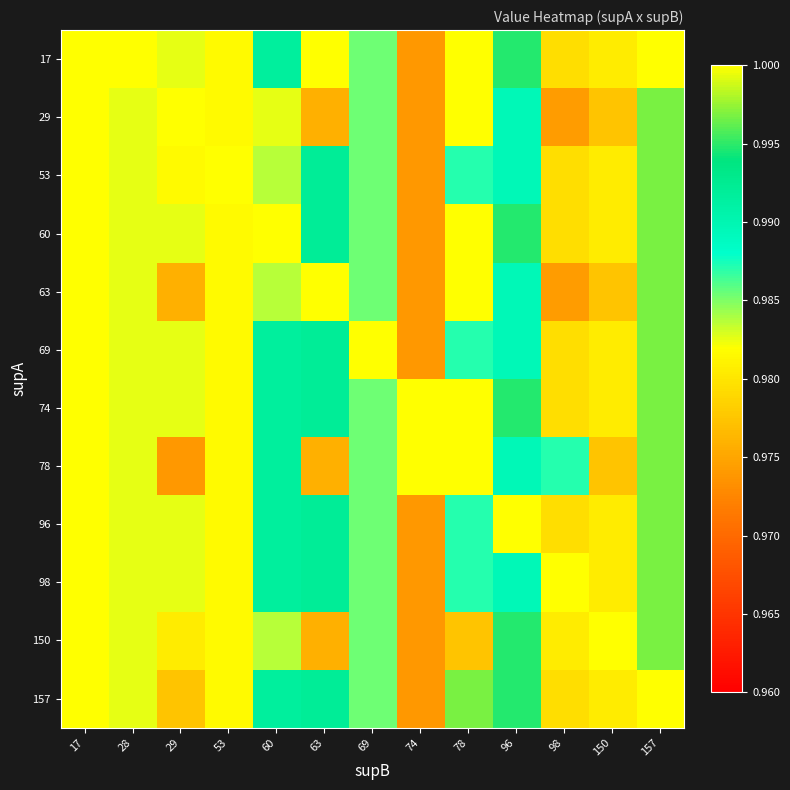

What is the smallest value displayed?

1.0